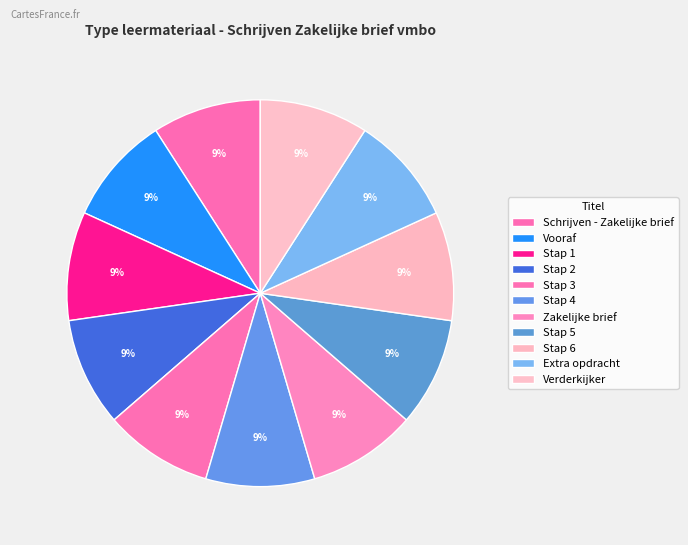

Count the number of slices in the pie.

11